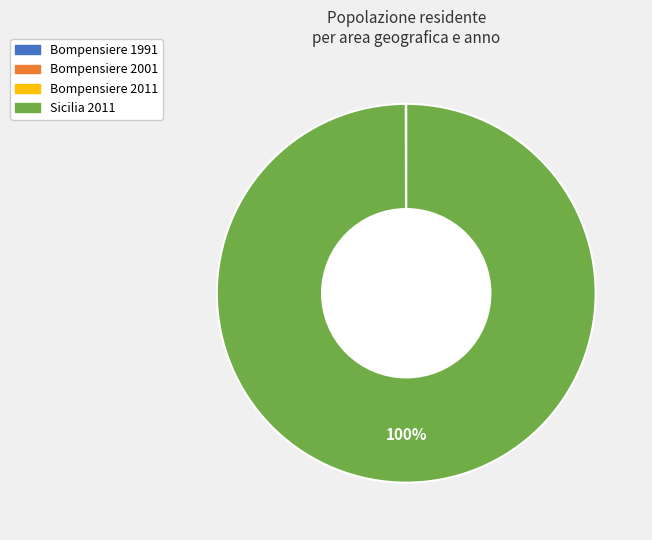

Is there any slice that represents more than half of the pie?

Yes